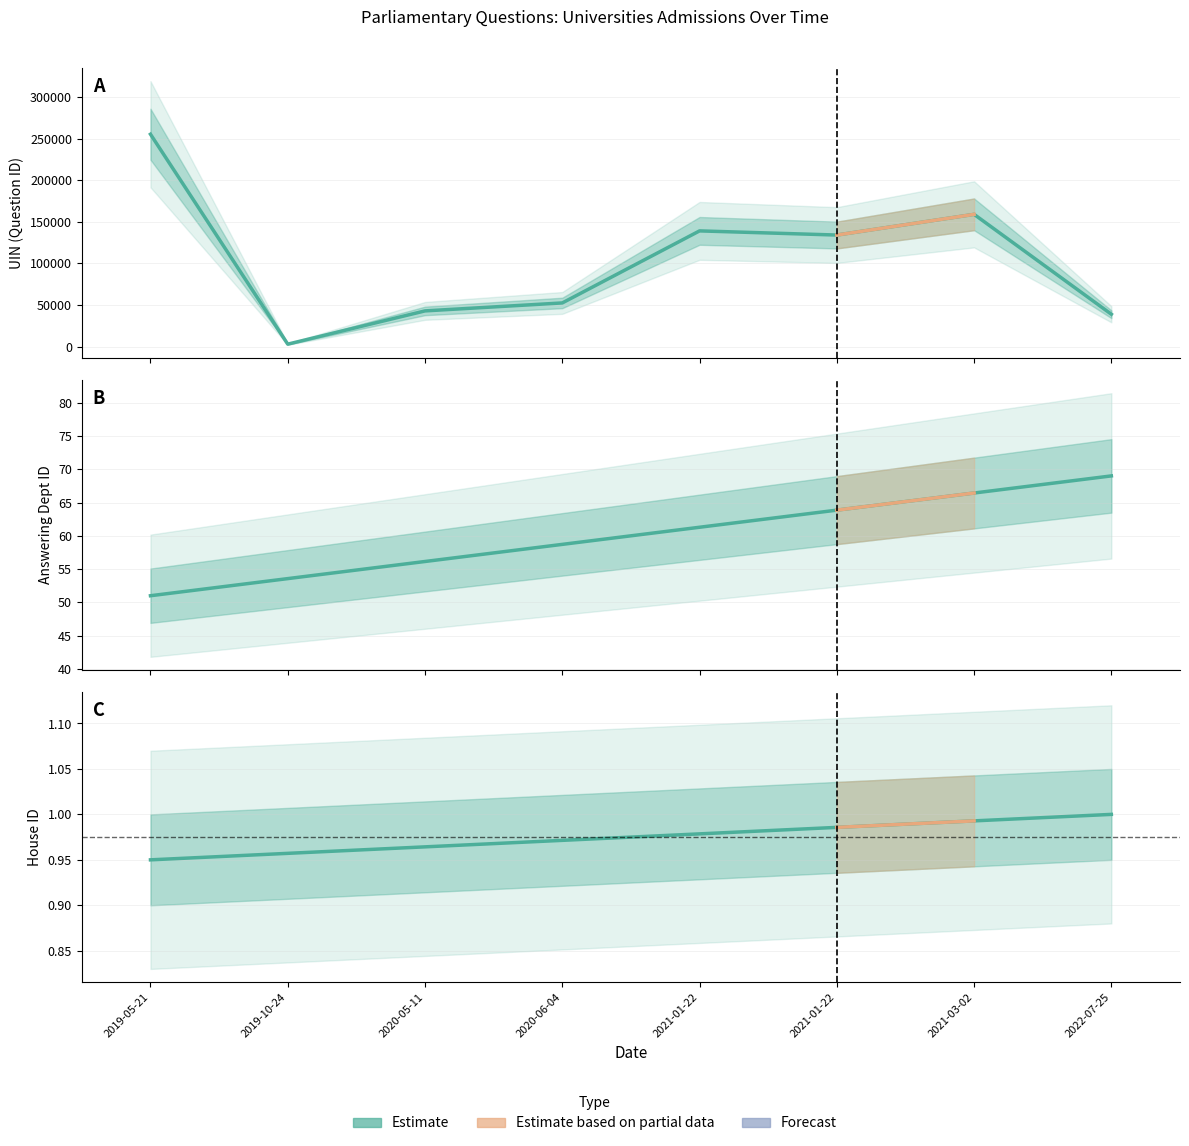

Which has a higher value, 2020-05-11 or 2019-05-21?

2019-05-21